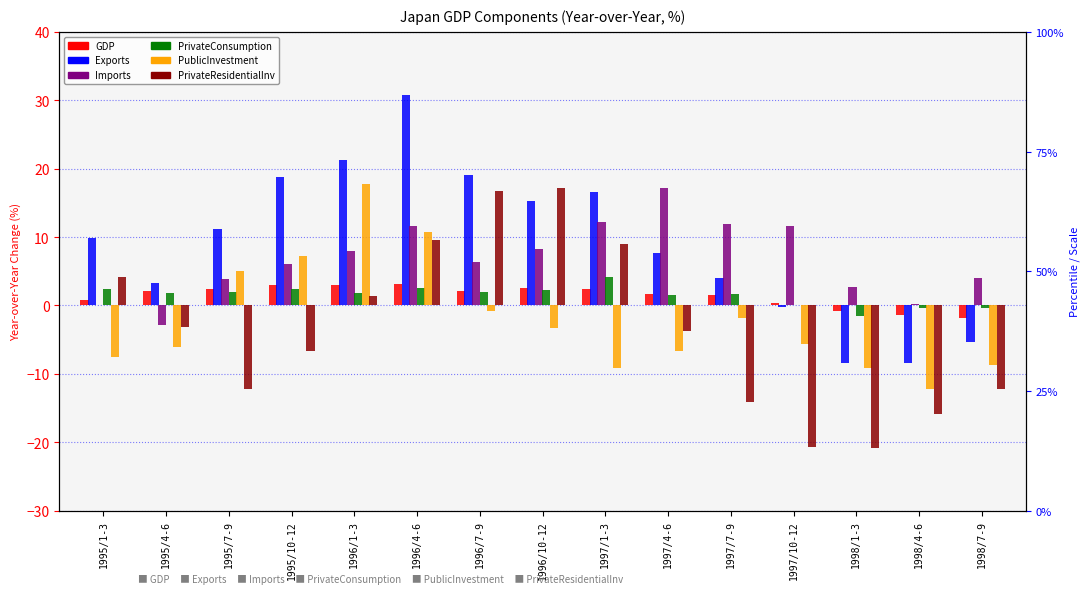

Reading right to left, what are all the values shown in this chart?

GDP: -1.9	-1.4	-0.8	0.4	1.5	1.7	2.4	2.5	2.1	3.2	3.0	3.0	2.4	2.1	0.8
Exports: -5.3	-8.4	-8.4	-0.2	4.0	7.6	16.6	15.2	19.1	30.7	21.3	18.8	11.2	3.3	9.8
Imports: 4.0	0.2	2.7	11.6	11.9	17.1	12.2	8.3	6.3	11.6	8.0	6.1	3.8	-2.9	0.0
PrivateConsumption: -0.4	-0.4	-1.6	0.1	1.6	1.5	4.2	2.2	1.9	2.5	1.8	2.4	1.9	1.8	2.4
PublicInvestment: -8.7	-12.3	-9.2	-5.6	-1.9	-6.6	-9.1	-3.3	-0.8	10.8	17.7	7.2	5.1	-6.1	-7.6
PrivateResidentialInv: -12.2	-15.9	-20.8	-20.7	-14.2	-3.8	9.0	17.1	16.7	9.6	1.4	-6.6	-12.2	-3.2	4.2